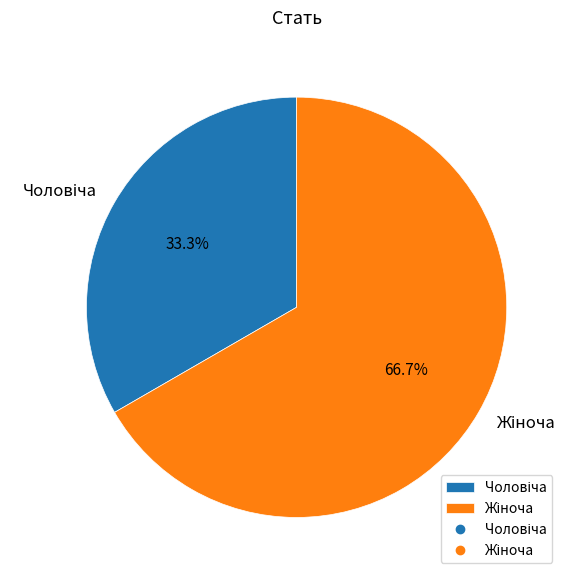

Is there a majority slice in this chart?

Yes